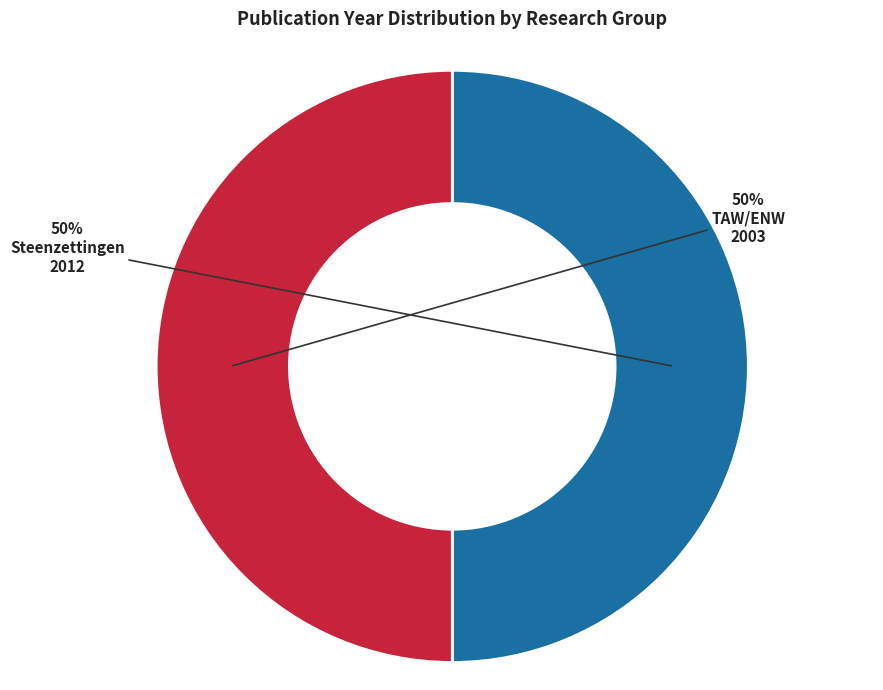

To the nearest percent, what is the average slice percentage?

50%